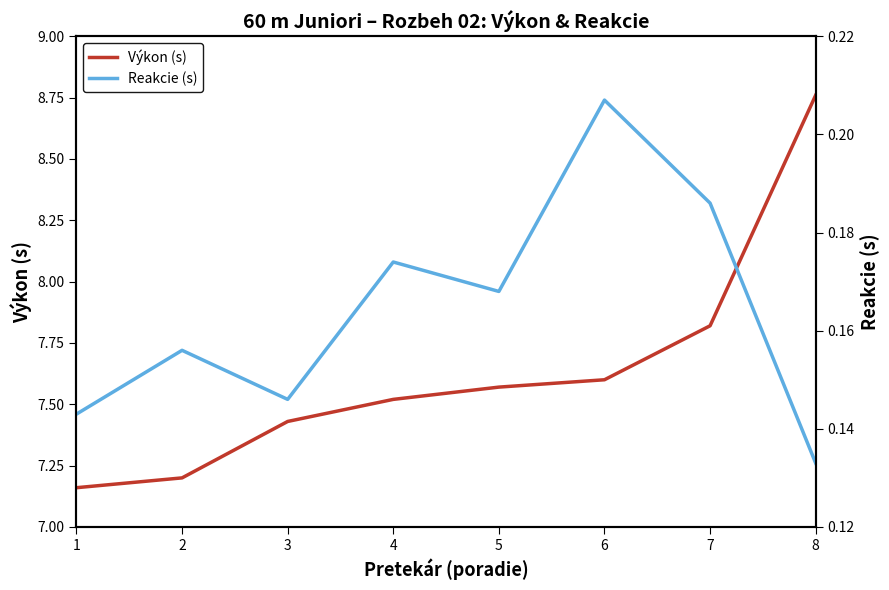

Reading left to right, what are all the values shown in this chart?

Výkon (s): 7.2	7.2	7.4	7.5	7.6	7.6	7.8	8.8
Reakcie (s): 0.1	0.2	0.1	0.2	0.2	0.2	0.2	0.1